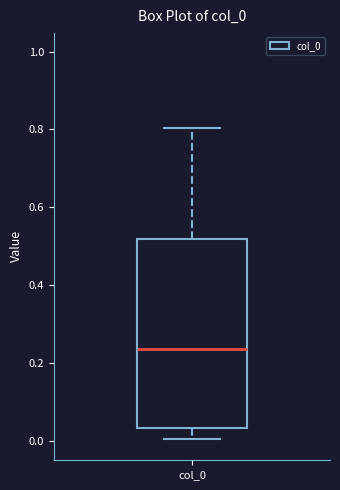

Read this box plot against the y-axis: the position of the median line, the range covered by the box, and the ends of both whiskers. The values are not printed on the chart, so give them approximately, as read against the axis.

median 0.24, box 0.04 to 0.52, whiskers 0.00 to 0.80